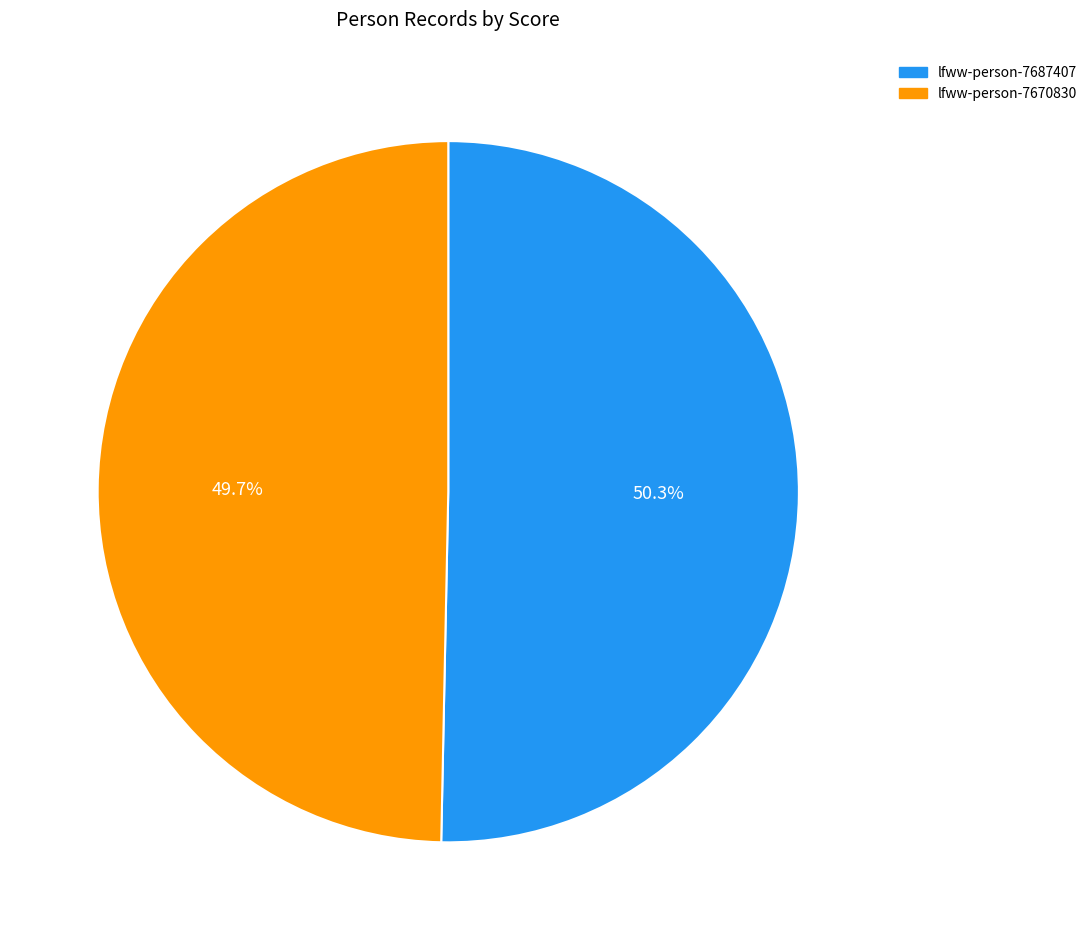

Do lfww-person-7687407 and lfww-person-7670830 together represent more than half of the pie?

Yes